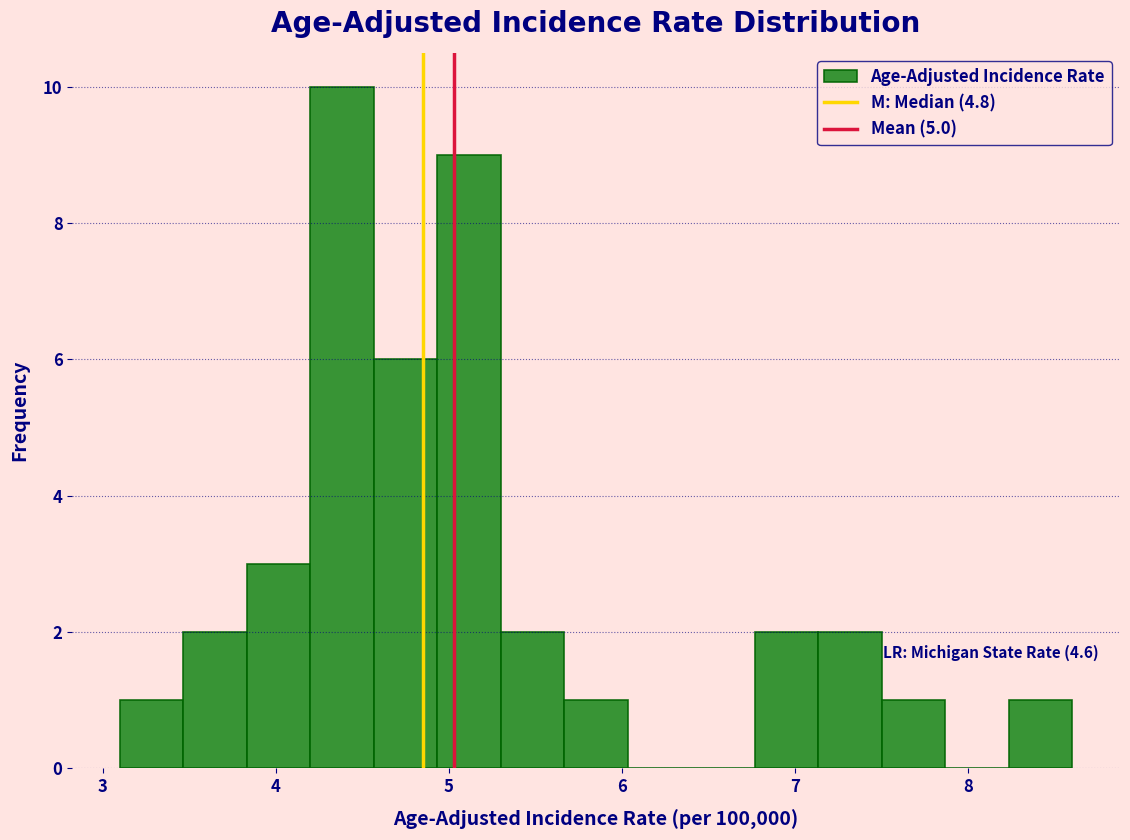

Around what value on the x-axis is the tallest bar? Give the approximate position of its centre, as read against the axis.

4.4